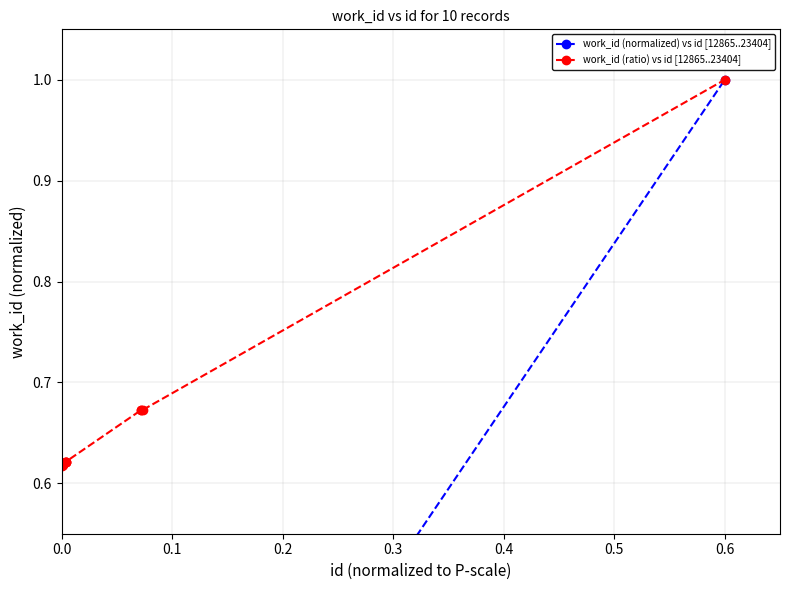

True or false: work_id (normalized) vs id [12865..23404] and work_id (ratio) vs id [12865..23404] cross at least once.

False